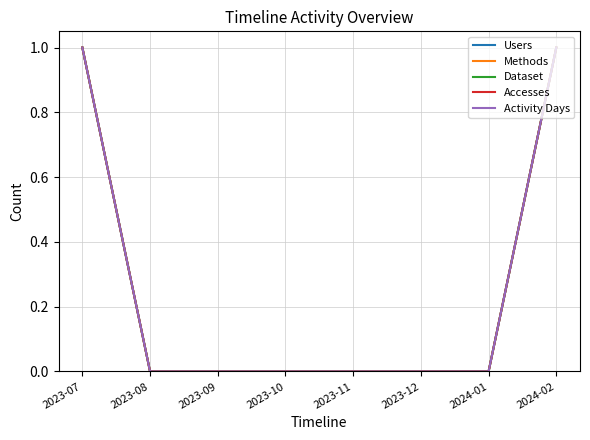

What is the sum of all Activity Days values?

2